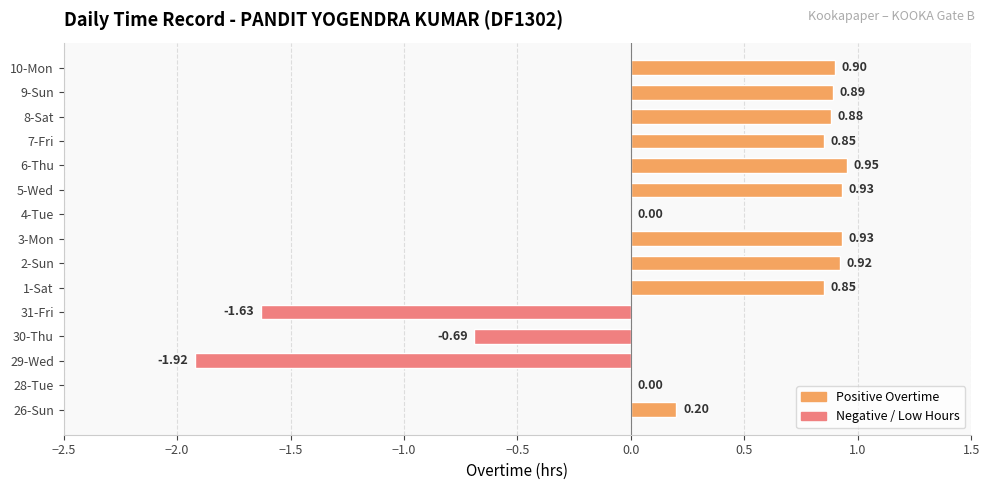

What is the change in value from 29-Wed to 7-Fri?

+2.8